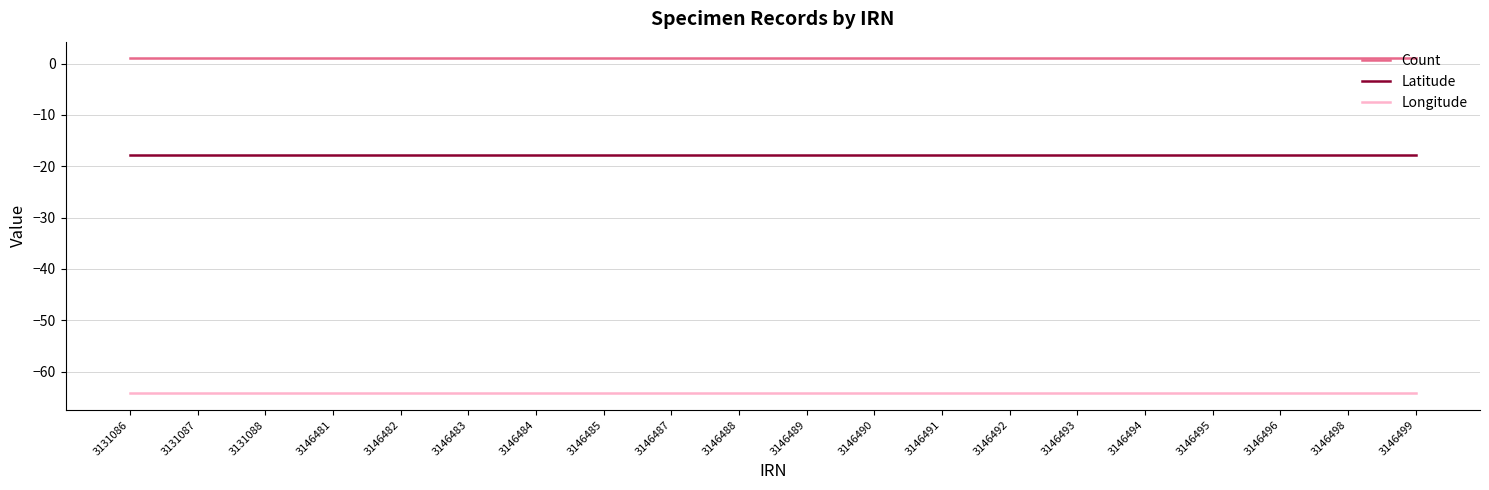

What is the approximate value of Count at 3146494?

1.0